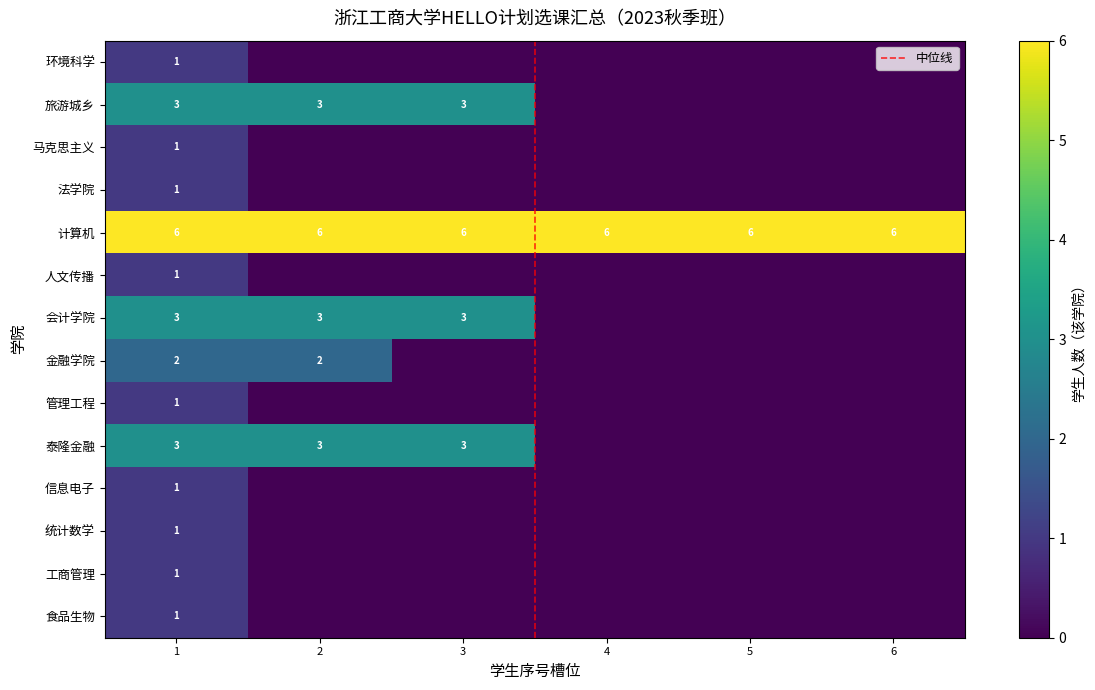

The value at 管理工程与电子商务学院 is 2. True or false?

False